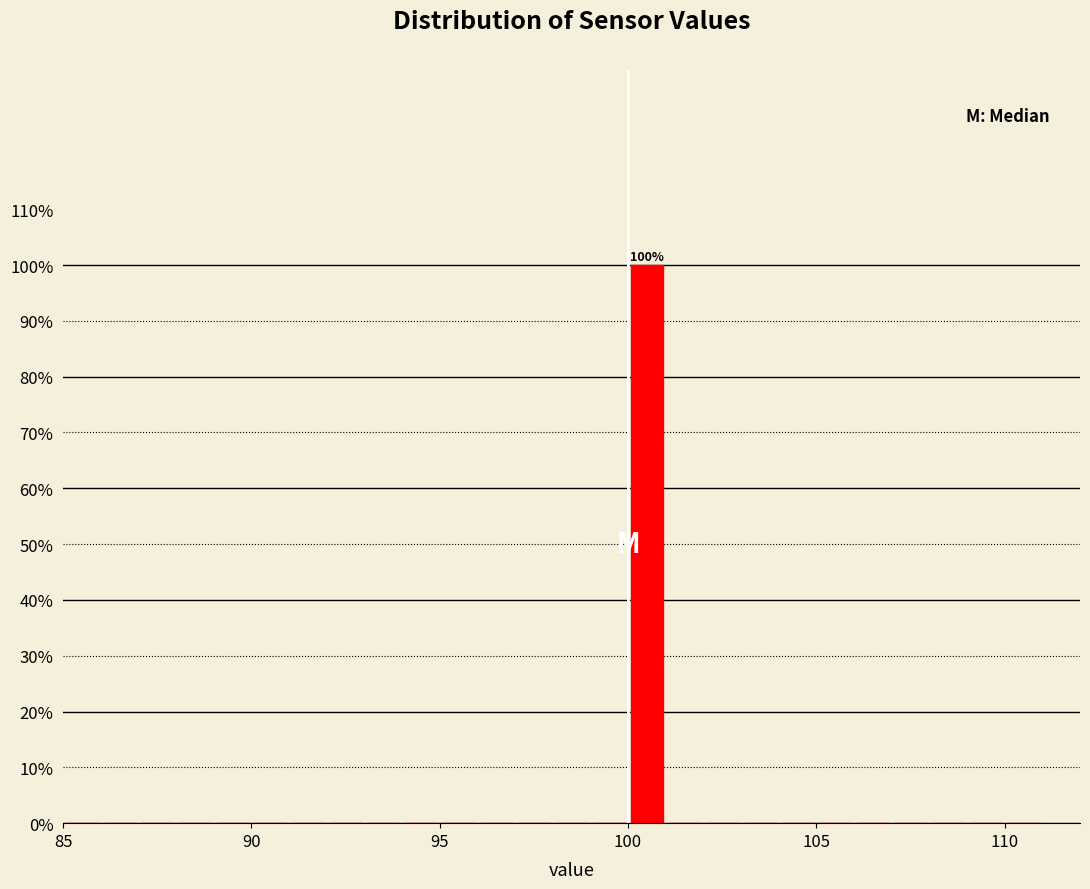

Read against the x-axis, roughly where is the centre of the tallest bar?

100.5